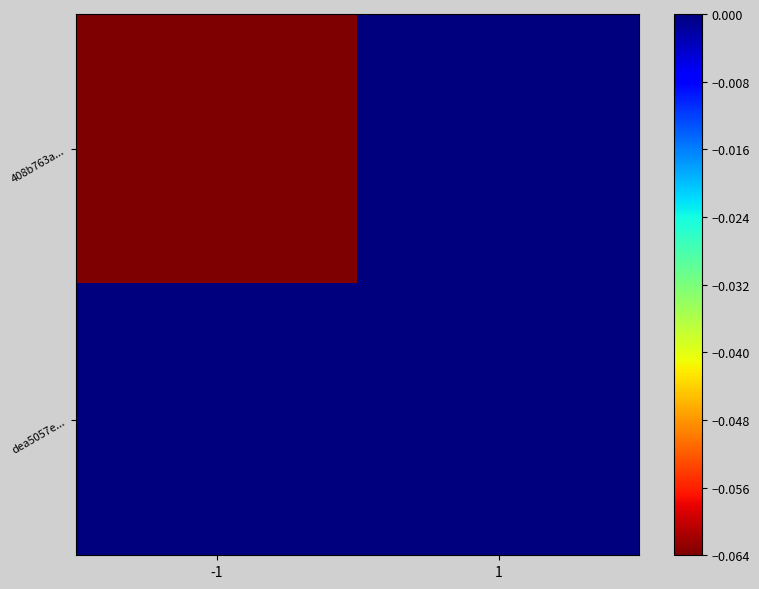

At which category is the sum across all series the highest?

1